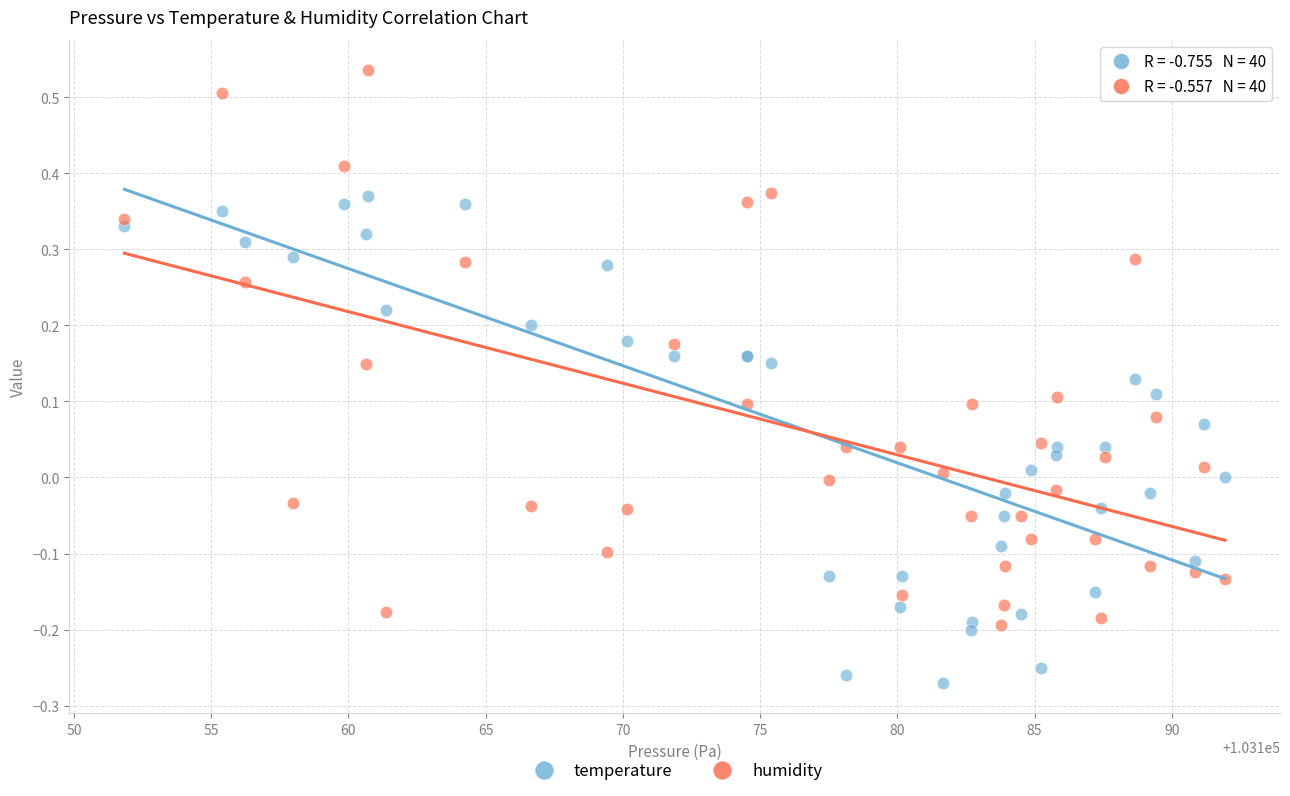

Which series has the widest spread of Y values?

humidity